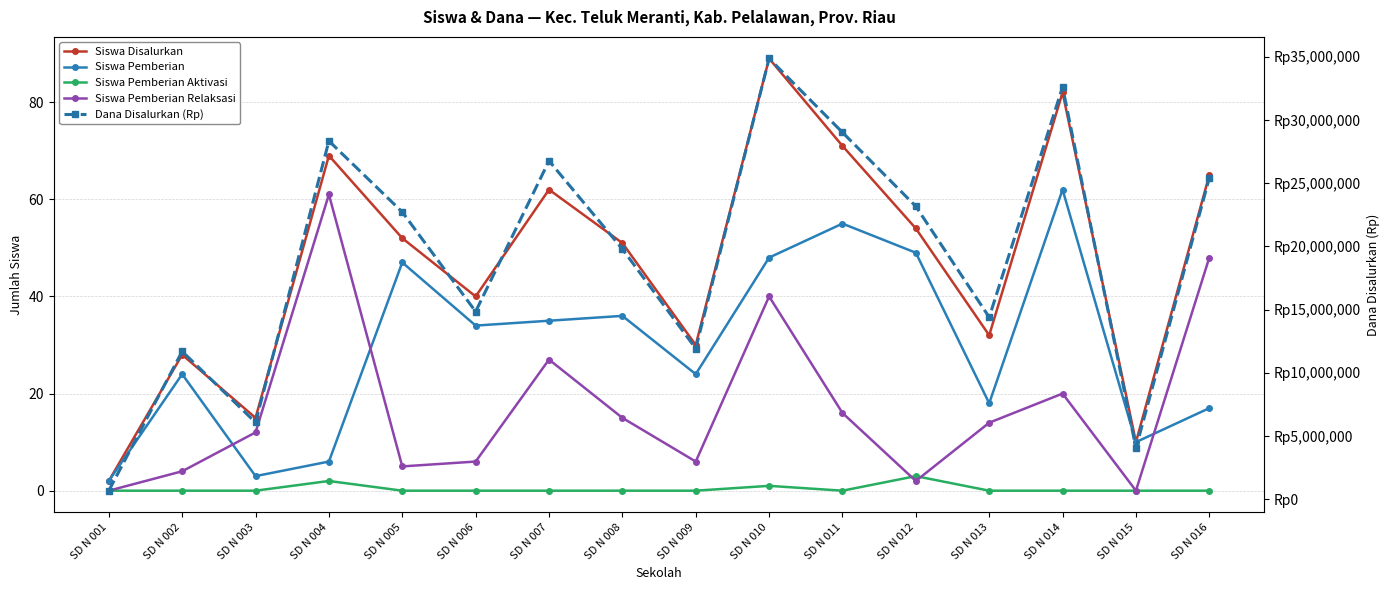

Where does the Siswa Pemberian series first go above 34?

SD N 005